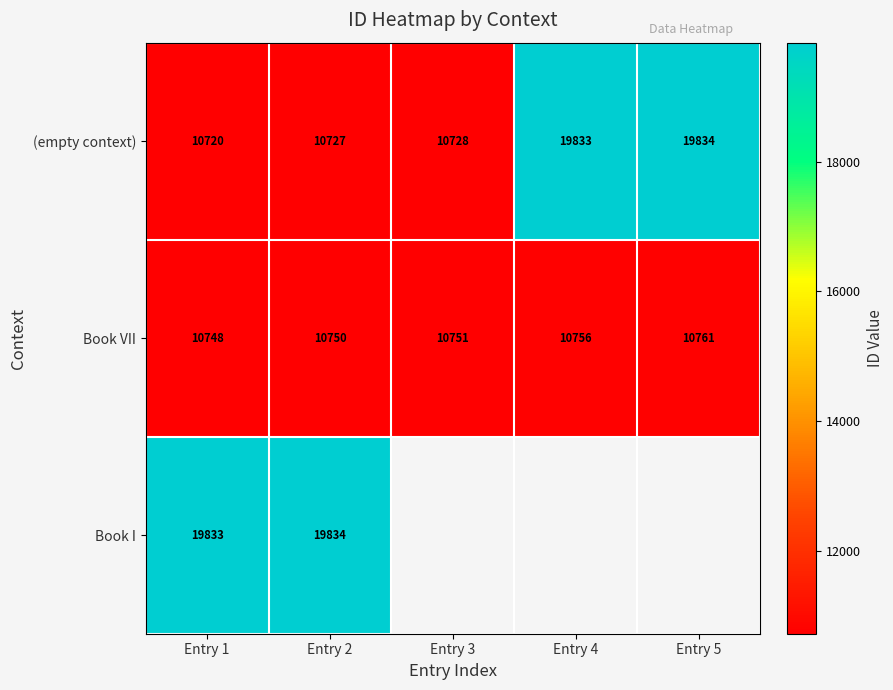

What is the average value of the Book VII series?

10753